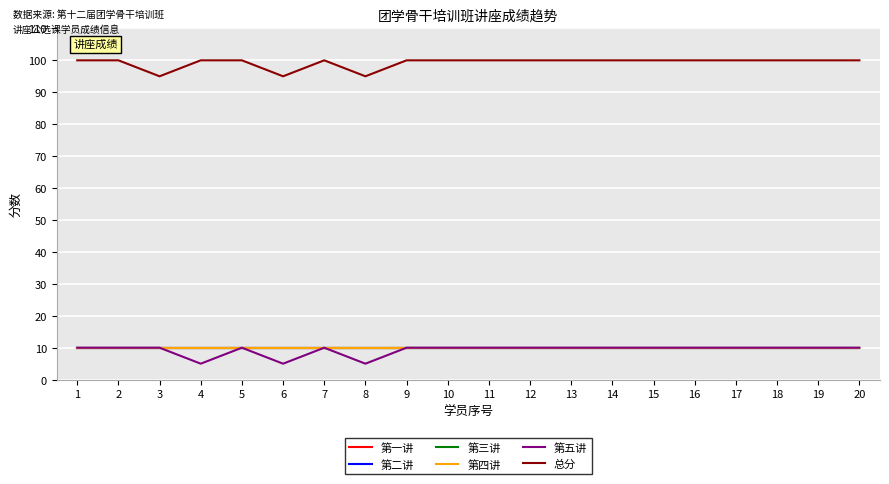

The 总分 series shows 139 at 17. True or false?

False